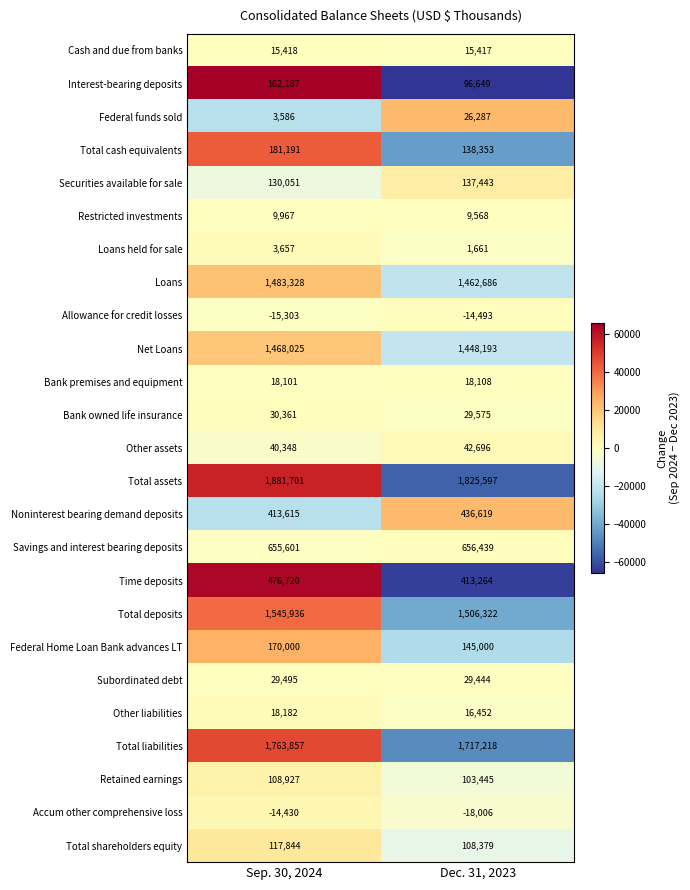

True or false: Subordinated debt has a value of 29444 at Dec. 31, 2023.

True